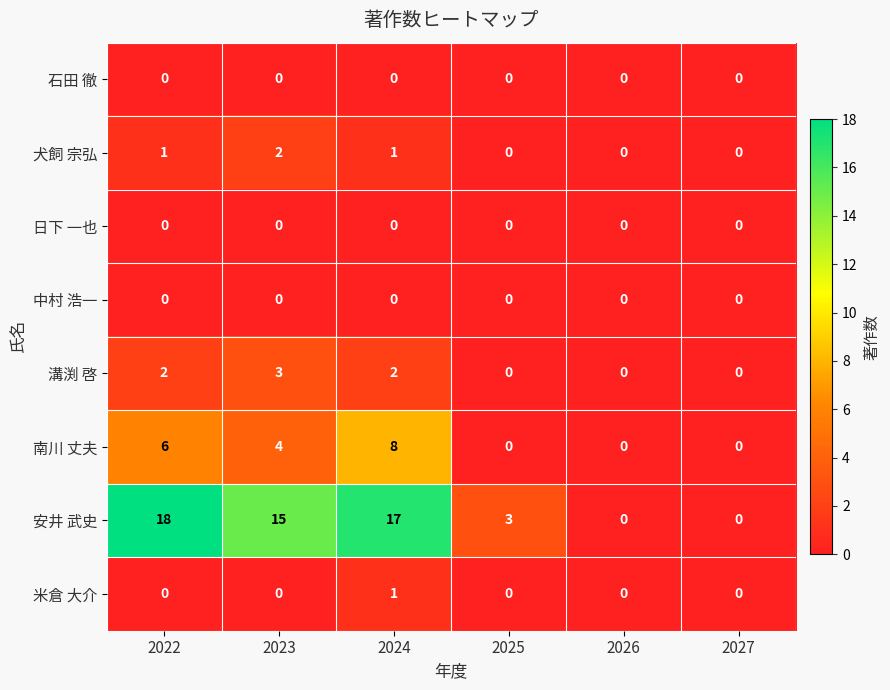

What is the difference between the maximum and minimum values in the 安井 武史 series?

18